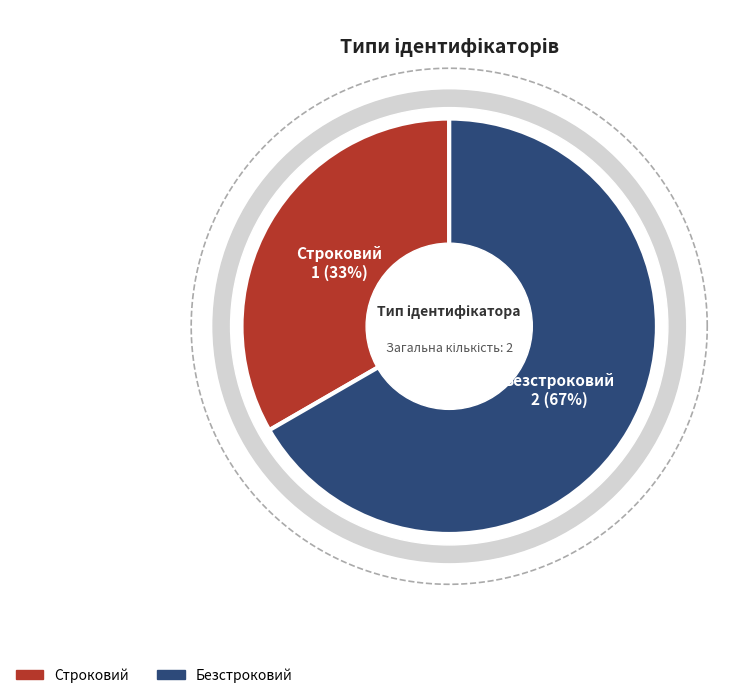

To the nearest percent, what is the difference between the Безстроковий and Строковий slice percentages?

33%